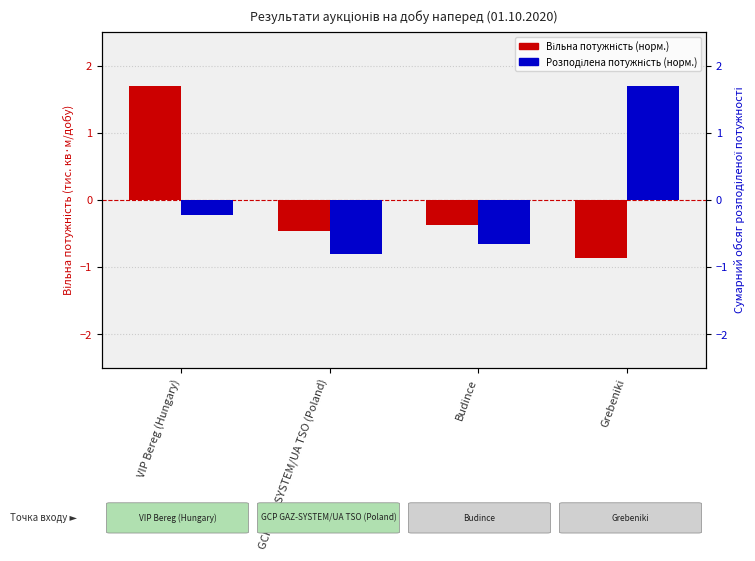

True or false: Вільна потужність (тис. кв·м/добу) has a value of 1.7 at VIP Bereg (Hungary).

True